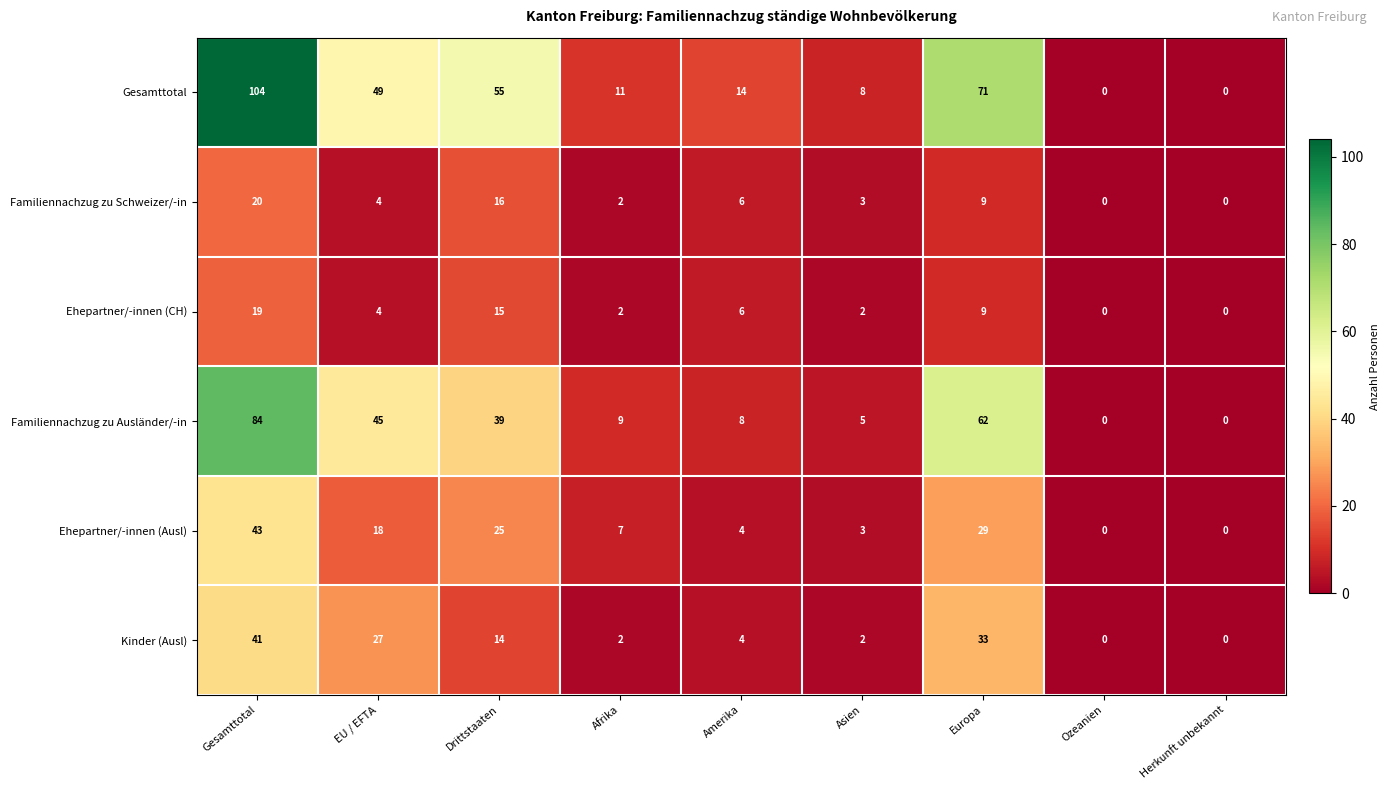

The Ehepartner/-innen (Ausl) series shows 7 at Afrika. True or false?

True